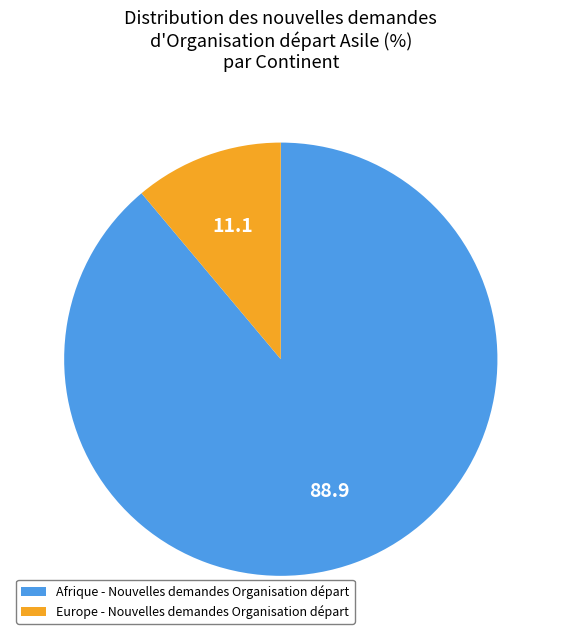

Does any single category account for the majority?

Yes